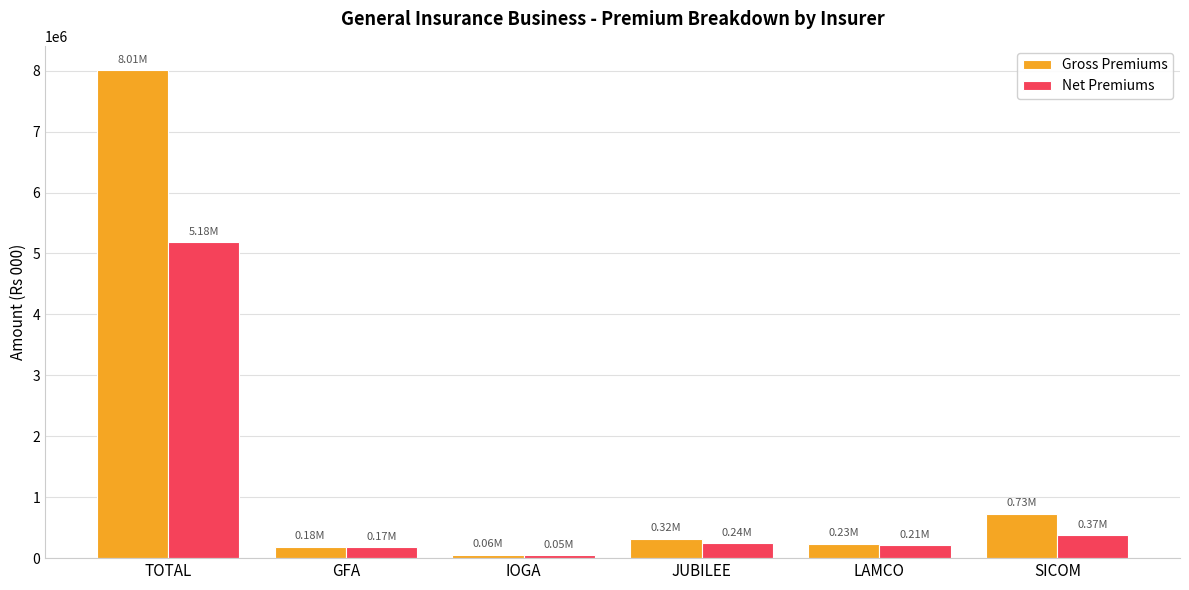

What are all the series names shown in the legend?

Gross Premiums, Net Premiums